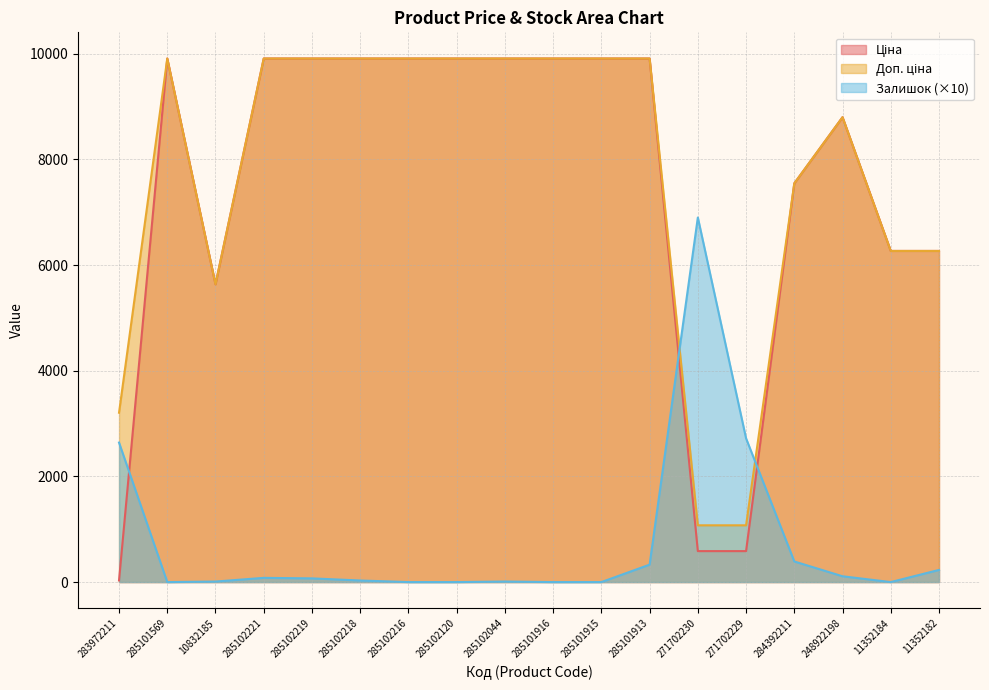

Which series changed the most between 271702230 and 271702229?

Залишок (×10)